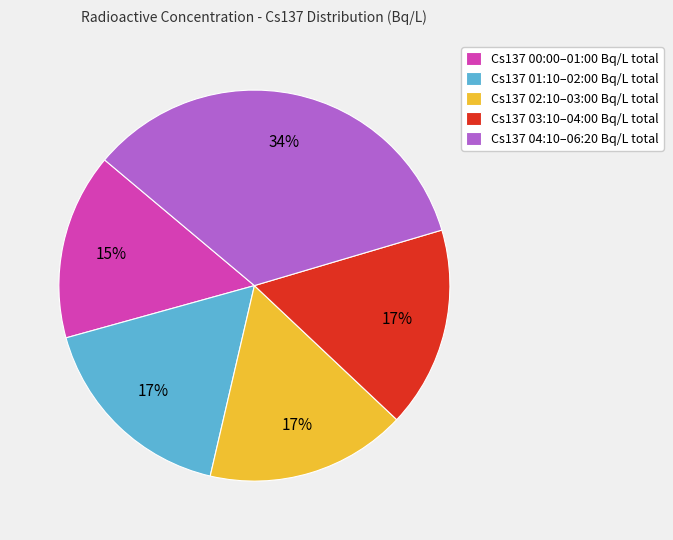

Count the number of slices in the pie.

5